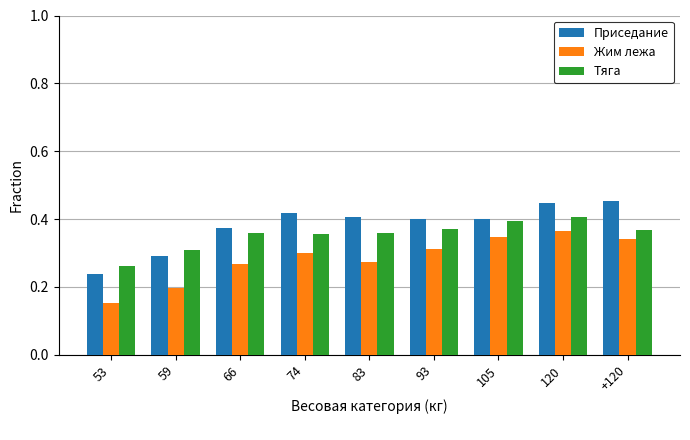

What are all the series names shown in the legend?

Приседание, Жим лежа, Тяга